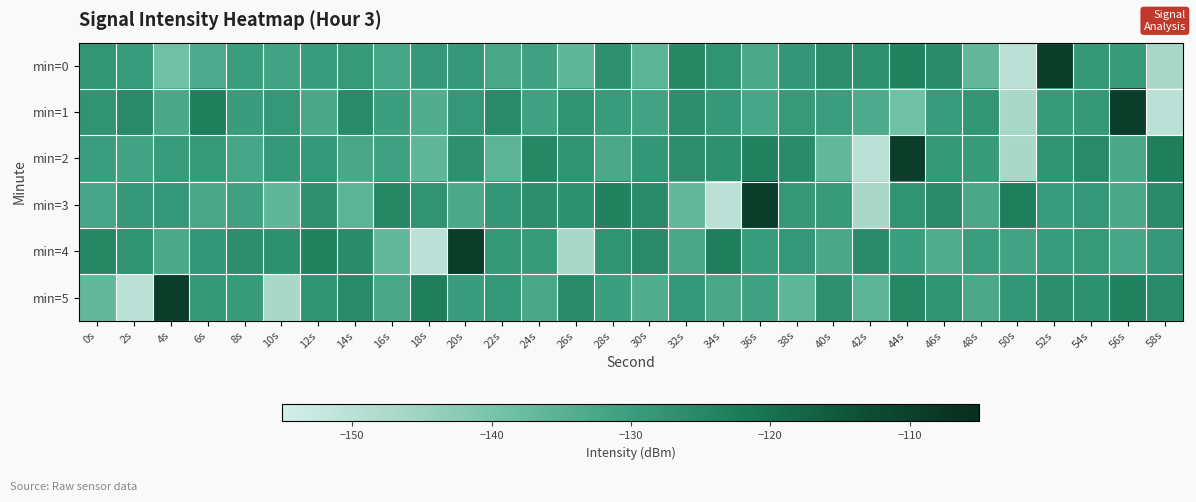

Reading right to left, extract all data points from this chart.

min=0: 58s=-146.8	56s=-129.4	54s=-128.9	52s=-109.5	50s=-150.2	48s=-136.7	46s=-125.9	44s=-123.7	42s=-126.7	40s=-126.4	38s=-128.4	36s=-132.8	34s=-127.6	32s=-124.8	30s=-135.6	28s=-127.0	26s=-136.1	24s=-130.8	22s=-132.5	20s=-128.7	18s=-128.7	16s=-132.0	14s=-129.1	12s=-129.5	10s=-131.2	8s=-130.2	6s=-133.2	4s=-138.7	2s=-129.6	0s=-127.9
min=1: 58s=-150.2	56s=-109.5	54s=-128.9	52s=-129.4	50s=-146.8	48s=-127.9	46s=-129.6	44s=-138.7	42s=-133.2	40s=-130.2	38s=-129.1	36s=-132.0	34s=-128.7	32s=-126.4	30s=-131.2	28s=-129.5	26s=-127.6	24s=-130.8	22s=-125.6	20s=-128.5	18s=-133.7	16s=-130.3	14s=-125.9	12s=-132.7	10s=-128.5	8s=-129.8	6s=-123.0	4s=-132.7	2s=-125.6	0s=-127.6
min=2: 58s=-123.0	56s=-132.7	54s=-125.6	52s=-127.6	50s=-146.8	48s=-129.4	46s=-128.9	44s=-109.5	42s=-150.2	40s=-136.7	38s=-125.9	36s=-123.7	34s=-126.7	32s=-126.4	30s=-128.4	28s=-132.8	26s=-127.6	24s=-124.8	22s=-135.6	20s=-127.0	18s=-136.1	16s=-130.8	14s=-132.5	12s=-128.7	10s=-128.7	8s=-132.0	6s=-129.1	4s=-129.5	2s=-131.2	0s=-130.2
min=3: 58s=-125.9	56s=-132.7	54s=-128.5	52s=-129.8	50s=-123.0	48s=-132.7	46s=-125.6	44s=-127.6	42s=-146.8	40s=-129.4	38s=-128.9	36s=-109.5	34s=-150.2	32s=-136.7	30s=-125.9	28s=-123.7	26s=-126.7	24s=-126.4	22s=-128.4	20s=-132.8	18s=-127.6	16s=-124.8	14s=-135.6	12s=-127.0	10s=-136.1	8s=-130.8	6s=-132.5	4s=-128.7	2s=-128.7	0s=-132.0
min=4: 58s=-128.7	56s=-132.0	54s=-129.1	52s=-129.5	50s=-131.2	48s=-130.2	46s=-133.7	44s=-130.3	42s=-125.9	40s=-132.7	38s=-128.5	36s=-129.8	34s=-123.0	32s=-132.7	30s=-125.6	28s=-127.6	26s=-146.8	24s=-129.4	22s=-128.9	20s=-109.5	18s=-150.2	16s=-136.7	14s=-125.9	12s=-123.7	10s=-126.7	8s=-126.4	6s=-128.4	4s=-132.8	2s=-127.6	0s=-124.8
min=5: 58s=-125.9	56s=-123.7	54s=-126.7	52s=-126.4	50s=-128.4	48s=-132.8	46s=-127.6	44s=-124.8	42s=-135.6	40s=-127.0	38s=-136.1	36s=-130.8	34s=-132.5	32s=-128.7	30s=-133.7	28s=-130.3	26s=-125.9	24s=-132.7	22s=-128.5	20s=-129.8	18s=-123.0	16s=-132.7	14s=-125.6	12s=-127.6	10s=-146.8	8s=-129.4	6s=-128.9	4s=-109.5	2s=-150.2	0s=-136.7